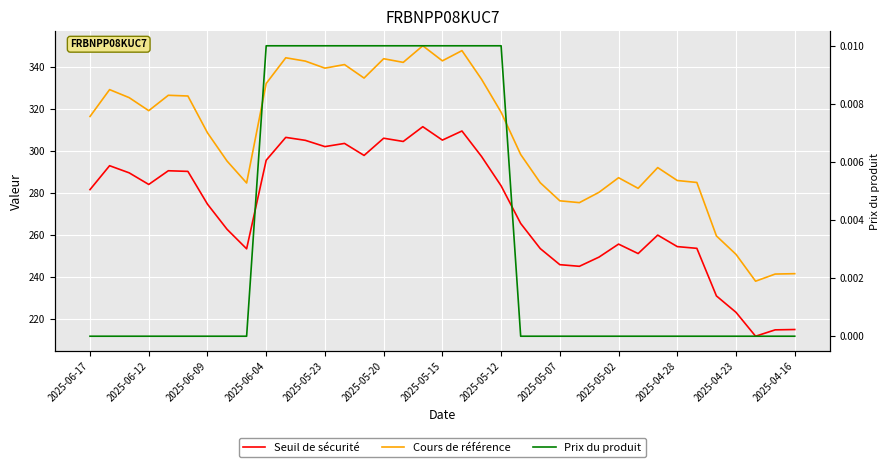

True or false: Cours de référence and Prix du produit cross at least once.

False